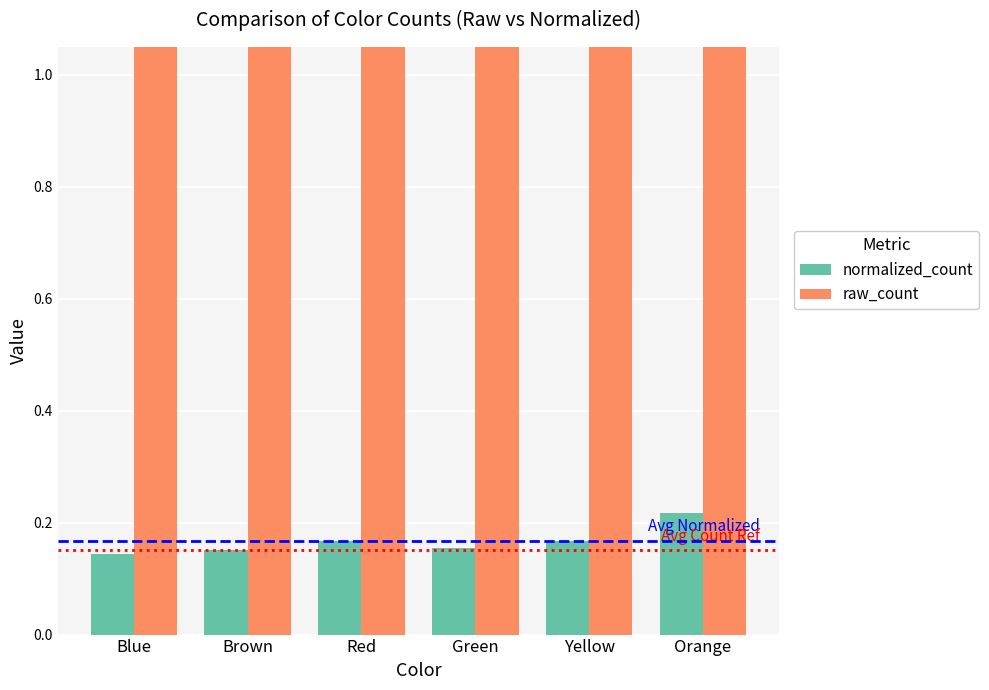

How many groups of bars are there?

6